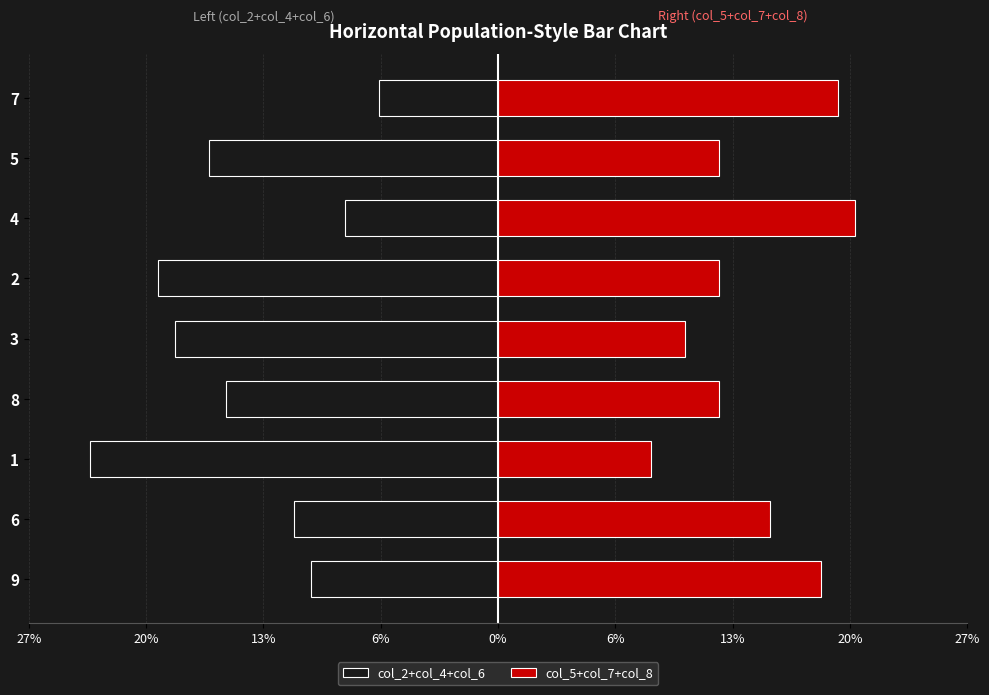

The col_2+col_4+col_6 series shows -11 at 1. True or false?

False